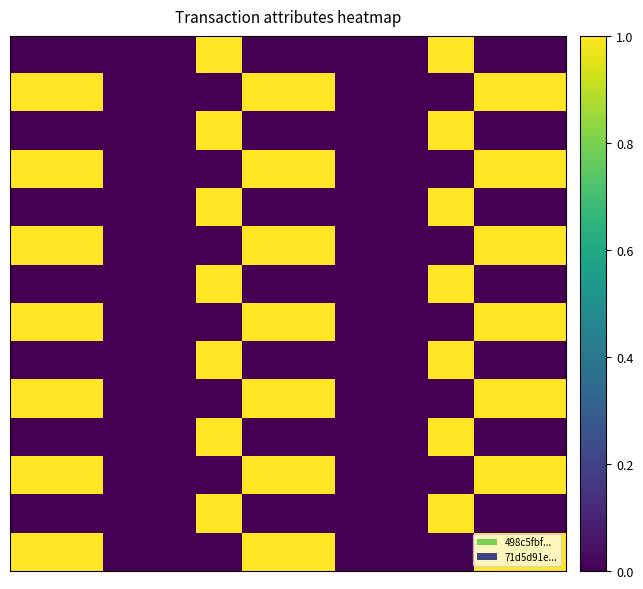

What is the maximum value shown in the chart?

1